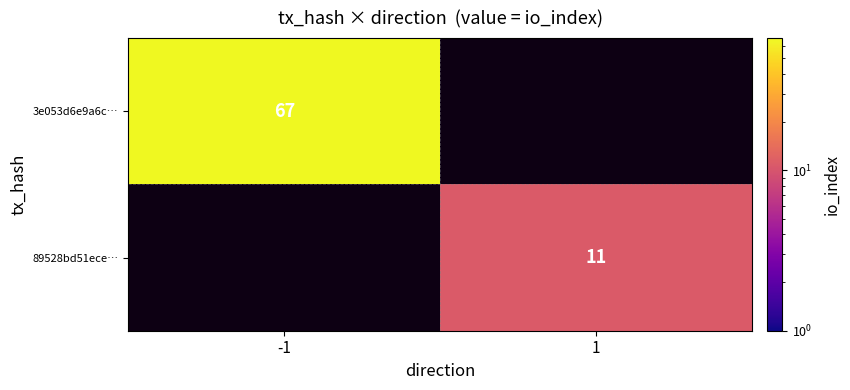

The value of 3e053d6e9a6c… at -1 is 67. True or false?

True